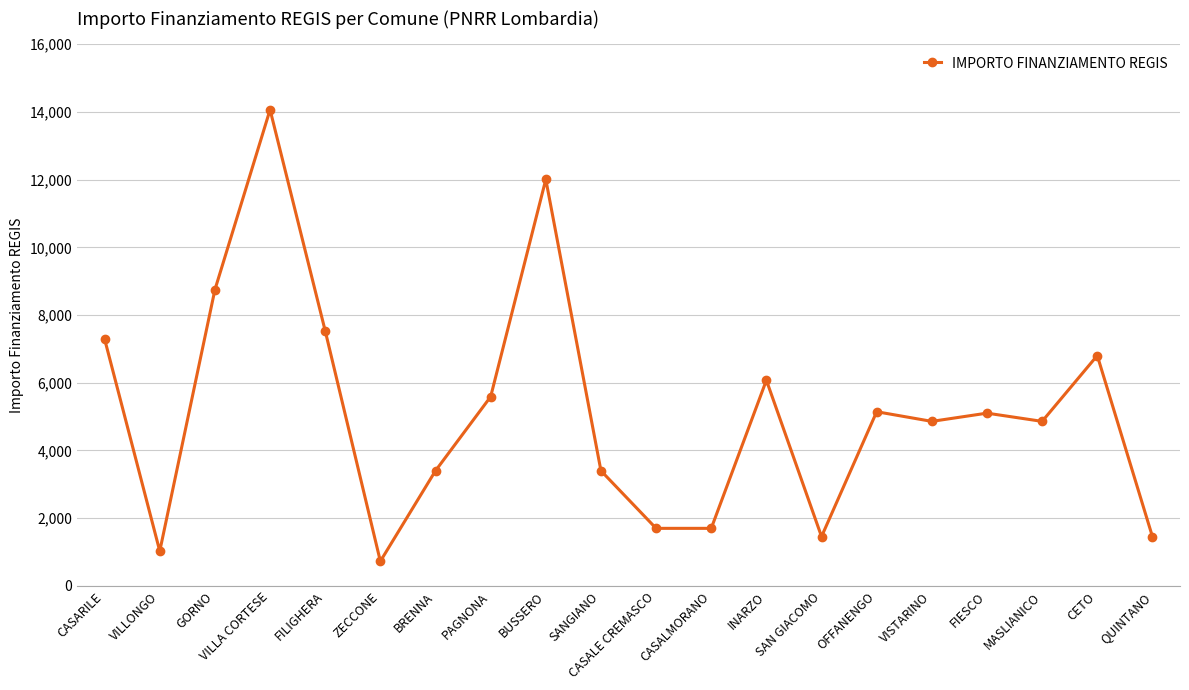

True or false: the data has more than 0 interior local peaks.

True